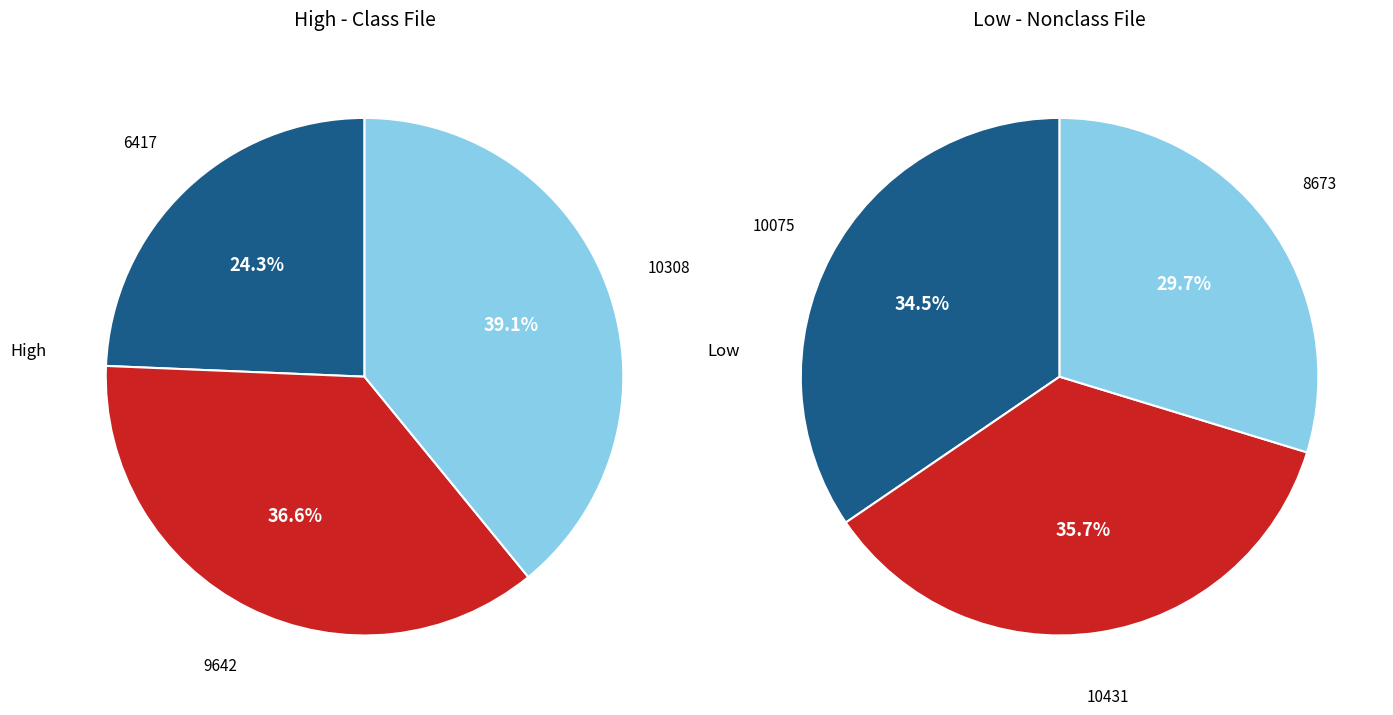

To the nearest percent, what is the difference between the largest and smallest slice percentages?

6%